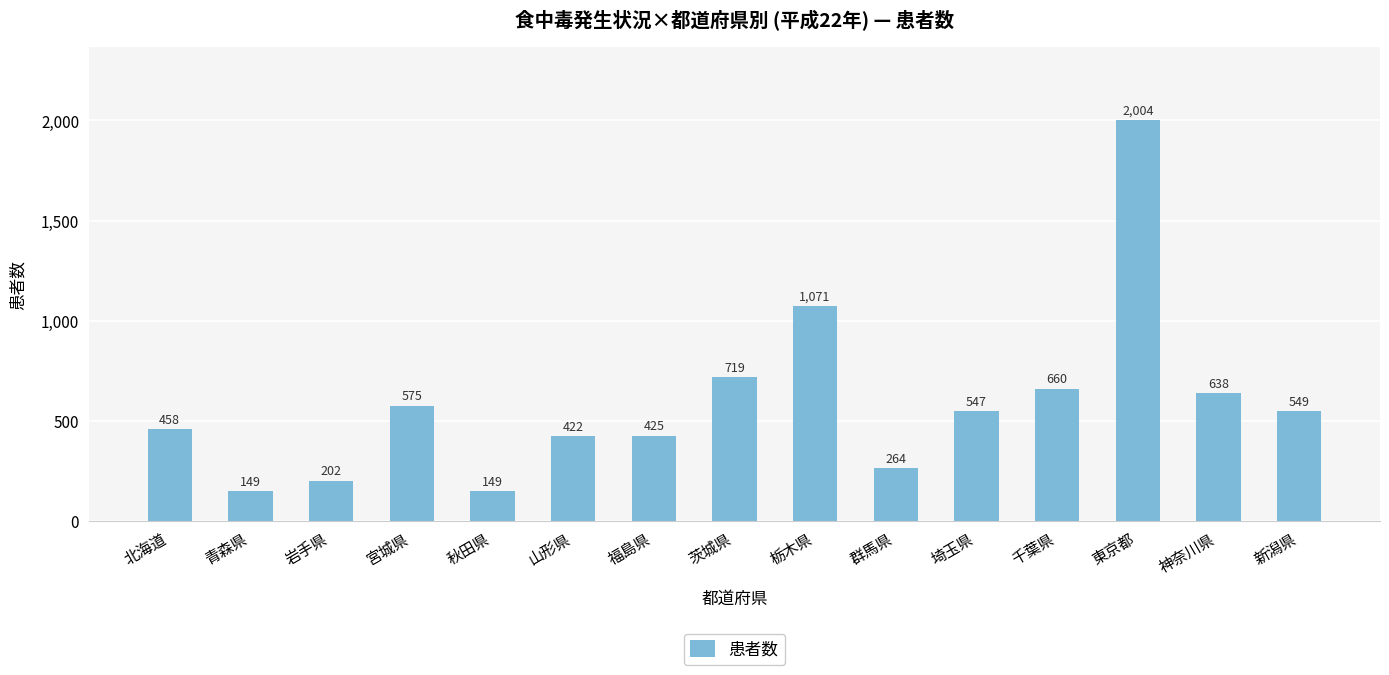

What is the maximum value shown in the chart?

2004